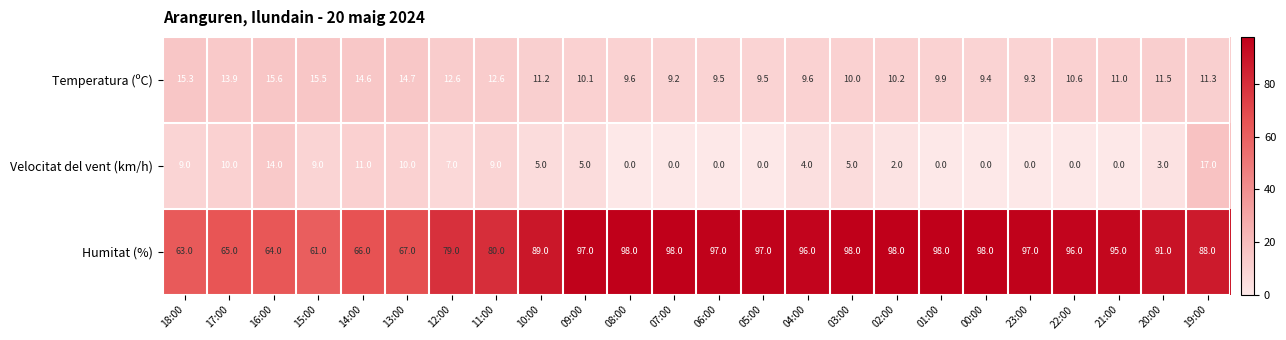

What is the difference between the highest and lowest values at 19:00?

76.7